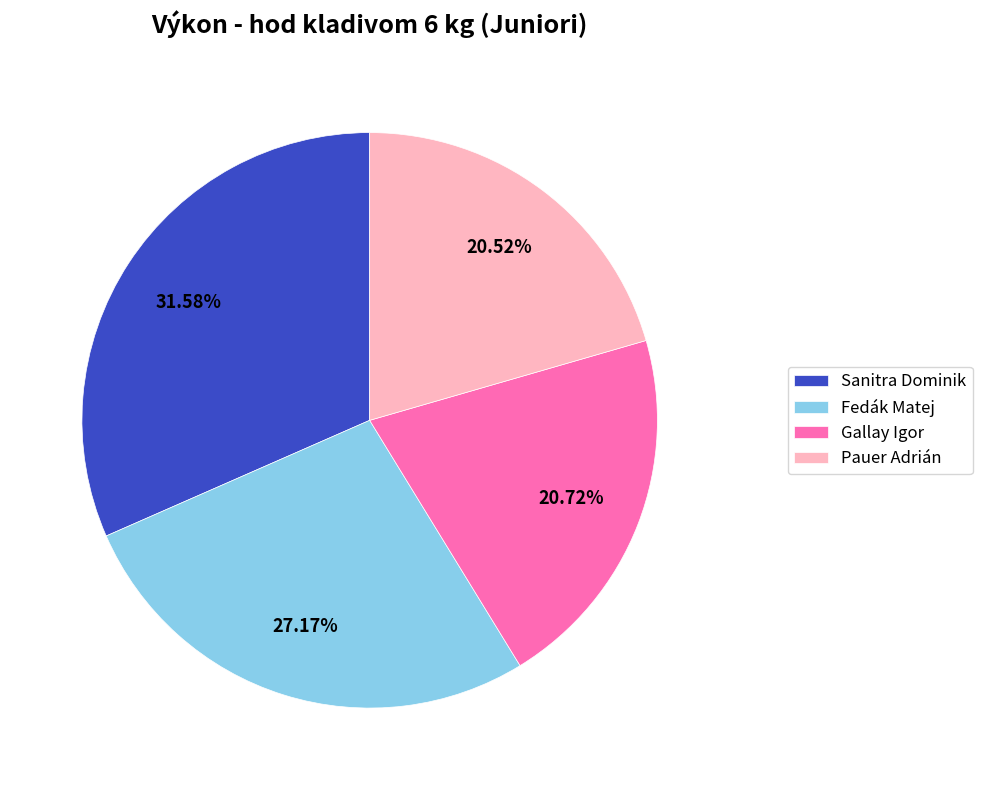

The Pauer Adrián slice represents 21% of the pie. True or false?

True